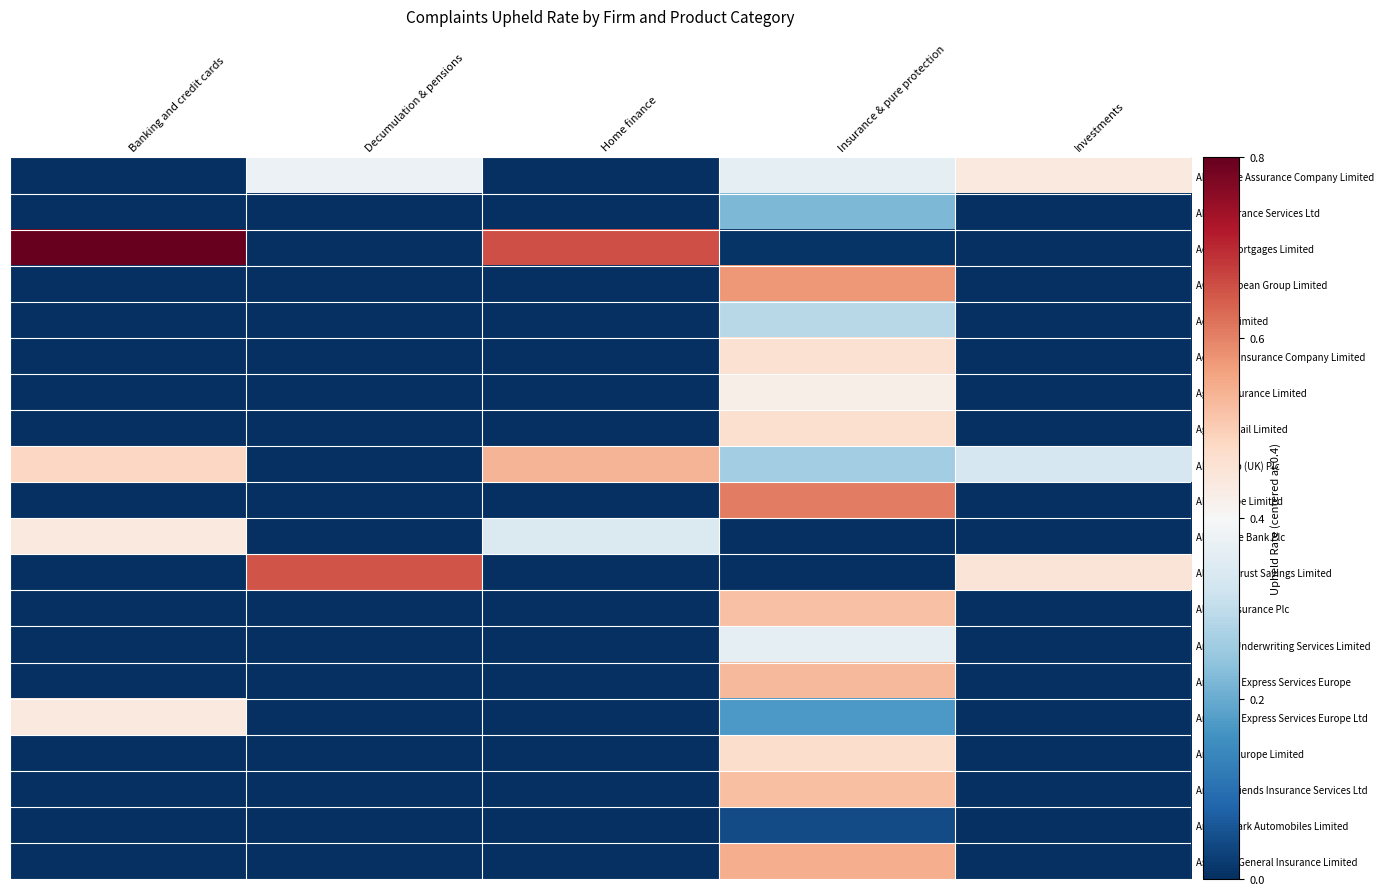

Reading right to left, extract all data points from this chart.

Abbey Life Assurance Company Limited: Investments=0.0	Insurance & pure protection=-0.0	Home finance=-0.4	Decumulation & pensions=-0.0	Banking and credit cards=-0.4
Able Insurance Services Ltd: Investments=-0.4	Insurance & pure protection=-0.2	Home finance=-0.4	Decumulation & pensions=-0.4	Banking and credit cards=-0.4
Accord Mortgages Limited: Investments=-0.4	Insurance & pure protection=-0.4	Home finance=0.3	Decumulation & pensions=-0.4	Banking and credit cards=0.4
ACE European Group Limited: Investments=-0.4	Insurance & pure protection=0.2	Home finance=-0.4	Decumulation & pensions=-0.4	Banking and credit cards=-0.4
Acm Ulr Limited: Investments=-0.4	Insurance & pure protection=-0.1	Home finance=-0.4	Decumulation & pensions=-0.4	Banking and credit cards=-0.4
Acromas Insurance Company Limited: Investments=-0.4	Insurance & pure protection=0.1	Home finance=-0.4	Decumulation & pensions=-0.4	Banking and credit cards=-0.4
Ageas Insurance Limited: Investments=-0.4	Insurance & pure protection=0.0	Home finance=-0.4	Decumulation & pensions=-0.4	Banking and credit cards=-0.4
Ageas Retail Limited: Investments=-0.4	Insurance & pure protection=0.1	Home finance=-0.4	Decumulation & pensions=-0.4	Banking and credit cards=-0.4
AIB Group (UK) Plc: Investments=-0.1	Insurance & pure protection=-0.1	Home finance=0.1	Decumulation & pensions=-0.4	Banking and credit cards=0.1
AIG Europe Limited: Investments=-0.4	Insurance & pure protection=0.2	Home finance=-0.4	Decumulation & pensions=-0.4	Banking and credit cards=-0.4
Aldermore Bank Plc: Investments=-0.4	Insurance & pure protection=-0.4	Home finance=-0.1	Decumulation & pensions=-0.4	Banking and credit cards=0.0
Alliance Trust Savings Limited: Investments=0.0	Insurance & pure protection=-0.4	Home finance=-0.4	Decumulation & pensions=0.2	Banking and credit cards=-0.4
Allianz Insurance Plc: Investments=-0.4	Insurance & pure protection=0.1	Home finance=-0.4	Decumulation & pensions=-0.4	Banking and credit cards=-0.4
Ambant Underwriting Services Limited: Investments=-0.4	Insurance & pure protection=-0.0	Home finance=-0.4	Decumulation & pensions=-0.4	Banking and credit cards=-0.4
American Express Services Europe: Investments=-0.4	Insurance & pure protection=0.1	Home finance=-0.4	Decumulation & pensions=-0.4	Banking and credit cards=-0.4
American Express Services Europe Ltd: Investments=-0.4	Insurance & pure protection=-0.2	Home finance=-0.4	Decumulation & pensions=-0.4	Banking and credit cards=0.0
Amtrust Europe Limited: Investments=-0.4	Insurance & pure protection=0.1	Home finance=-0.4	Decumulation & pensions=-0.4	Banking and credit cards=-0.4
Animal Friends Insurance Services Ltd: Investments=-0.4	Insurance & pure protection=0.1	Home finance=-0.4	Decumulation & pensions=-0.4	Banking and credit cards=-0.4
Arnold Clark Automobiles Limited: Investments=-0.4	Insurance & pure protection=-0.4	Home finance=-0.4	Decumulation & pensions=-0.4	Banking and credit cards=-0.4
Assurant General Insurance Limited: Investments=-0.4	Insurance & pure protection=0.1	Home finance=-0.4	Decumulation & pensions=-0.4	Banking and credit cards=-0.4